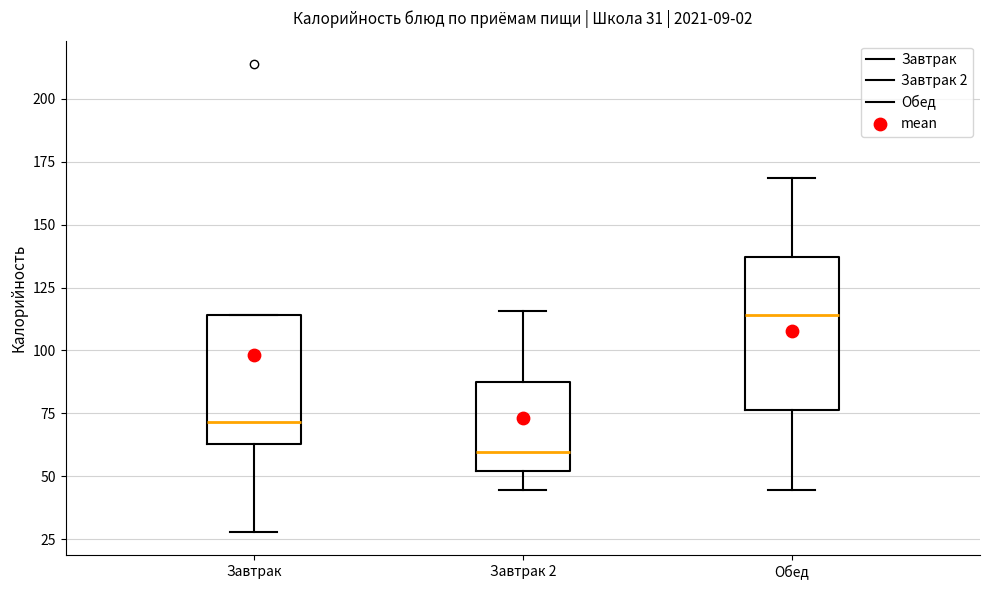

Which box has the highest median line?

Обед